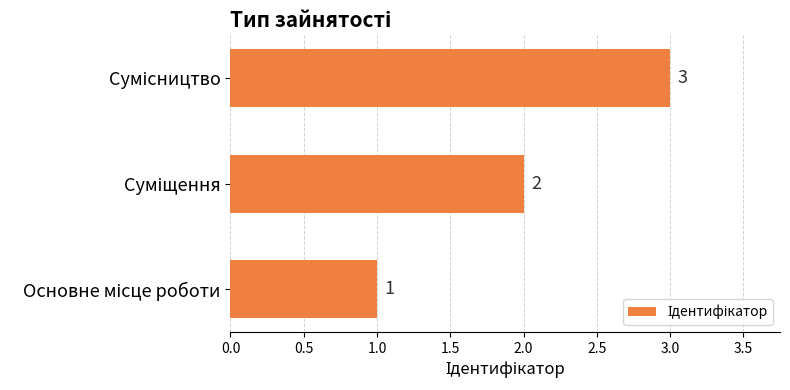

What is the average value?

2